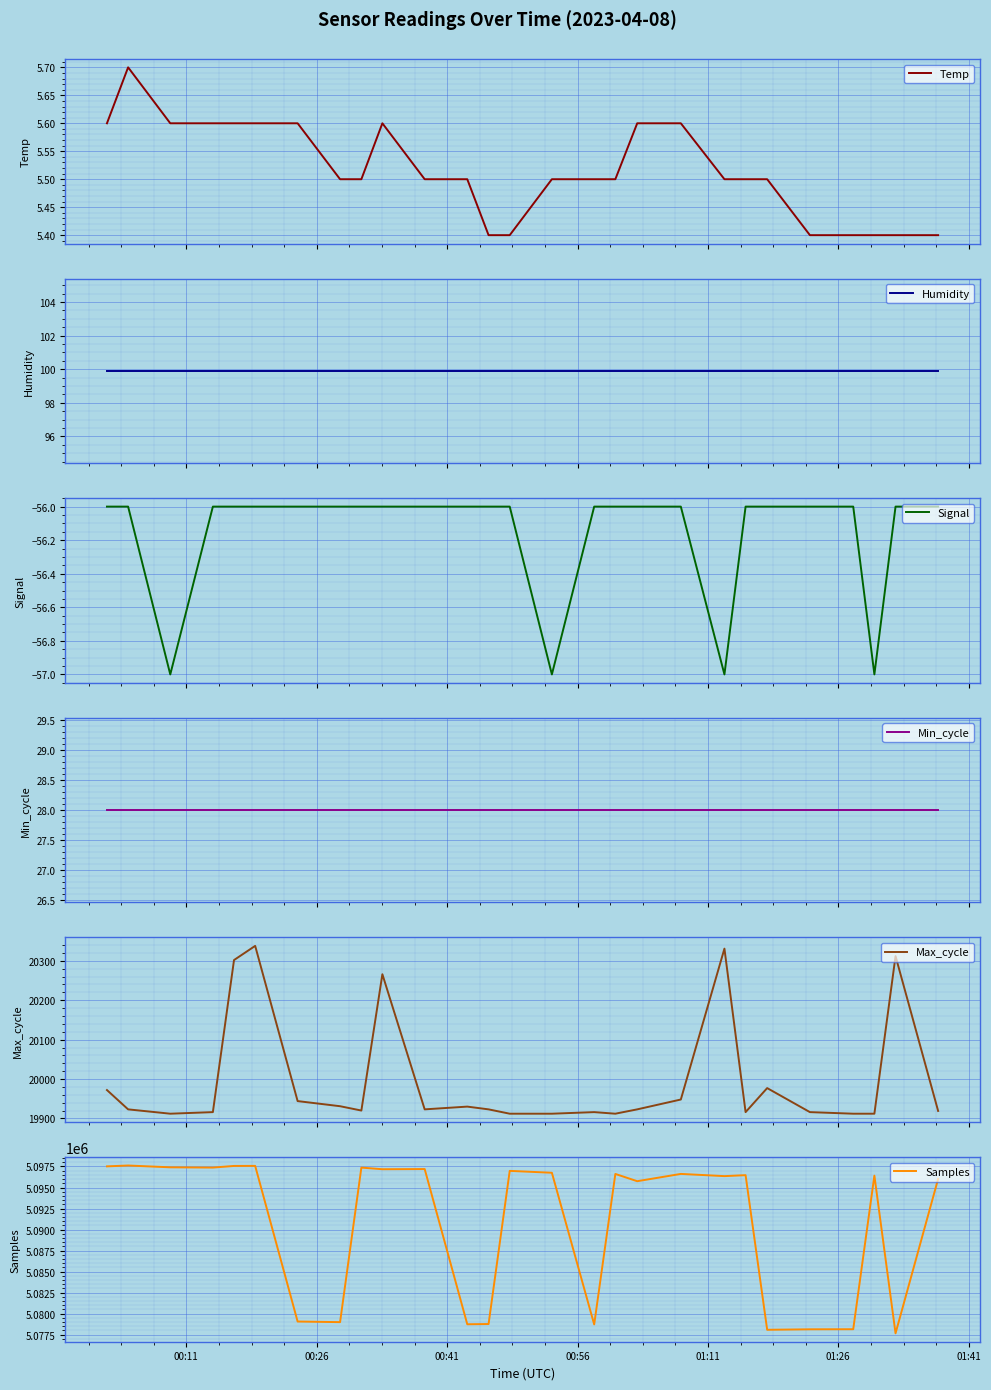

What value does the Signal series have at 00:56?

-56.0